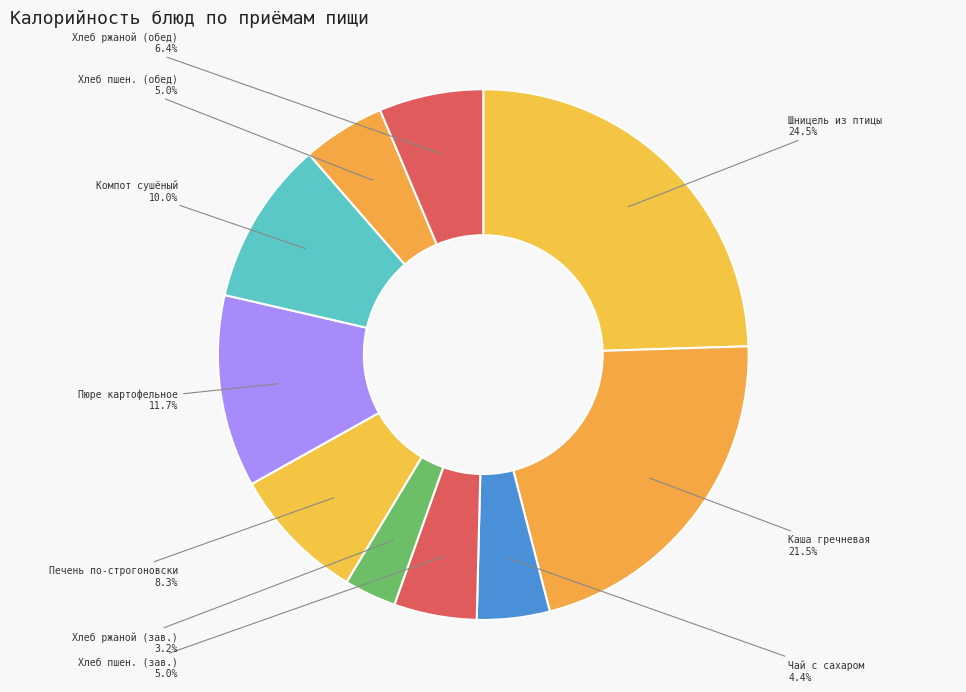

Between Шницель из птицы and Пюре картофельное, which is larger?

Шницель из птицы